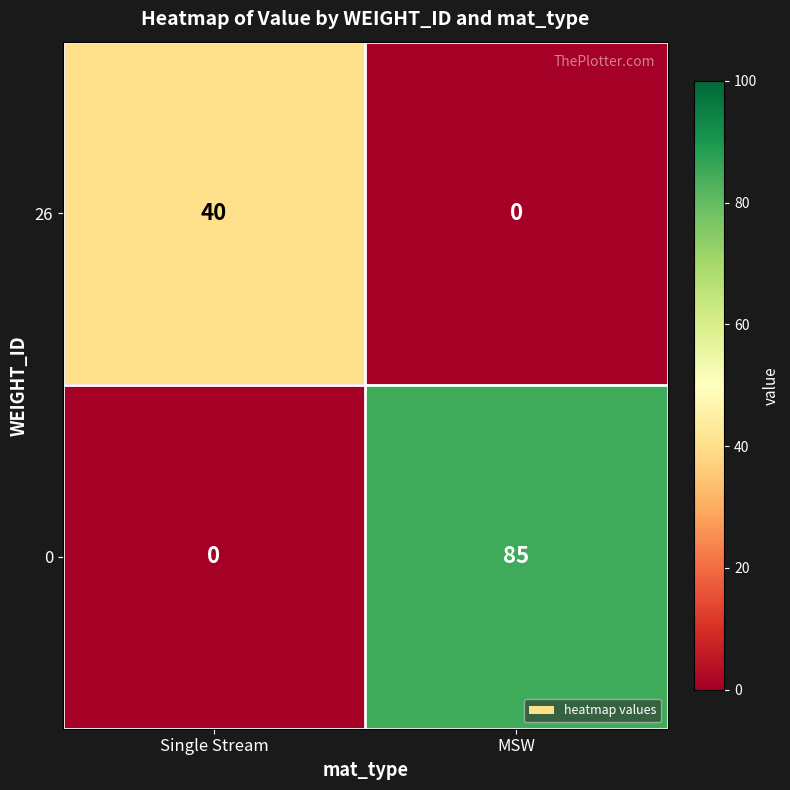

What is the spread (max minus min) of values at MSW?

85